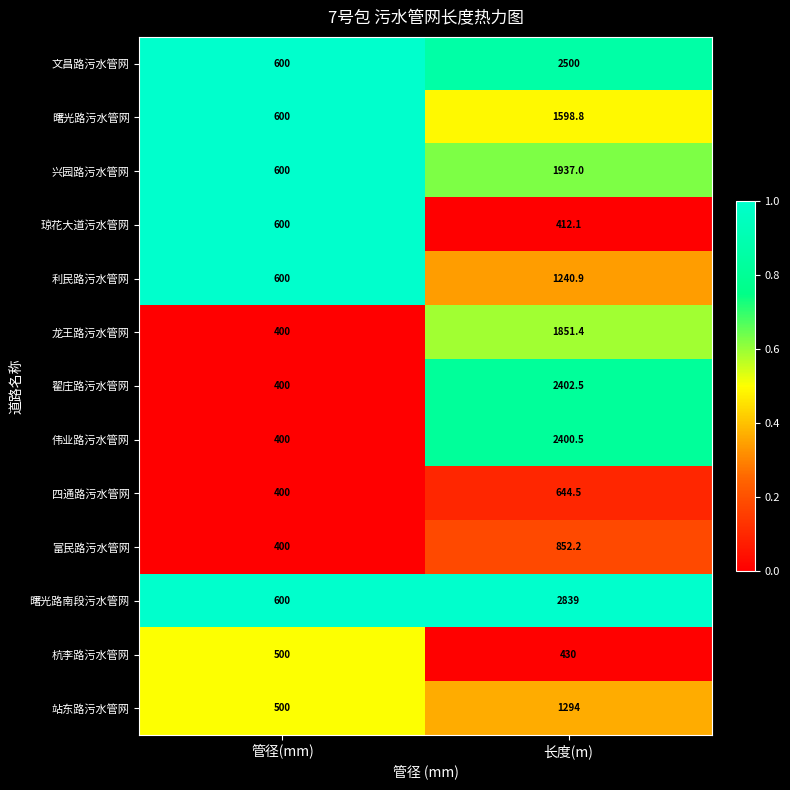

What is the difference between the 兴园路污水管网 values at 管径(mm) and 长度(m)?

1337.0